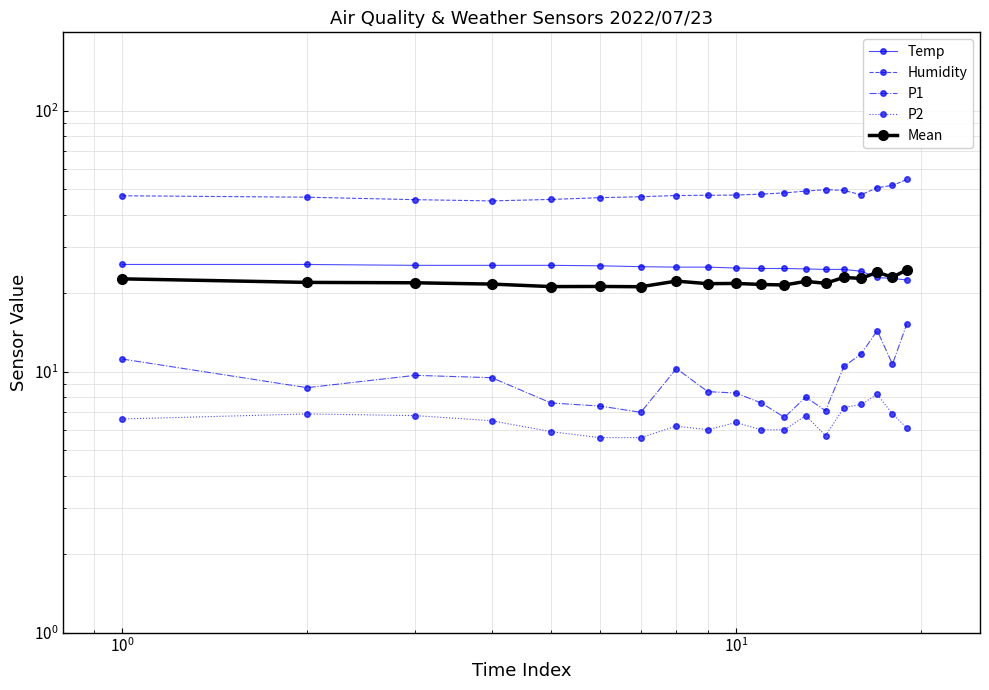

At how many categories does at least one series exceed 53?

1